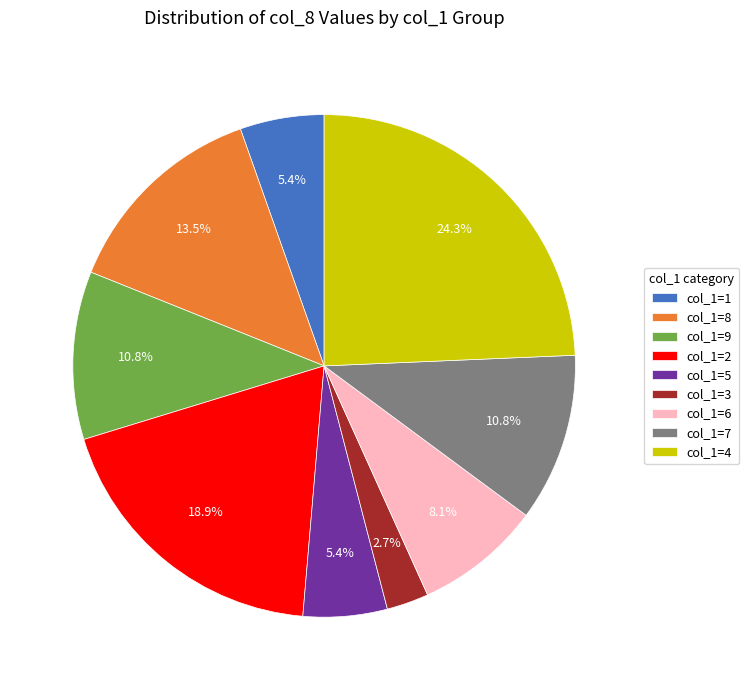

Which has a higher value, col_1=9 or col_1=2?

col_1=2